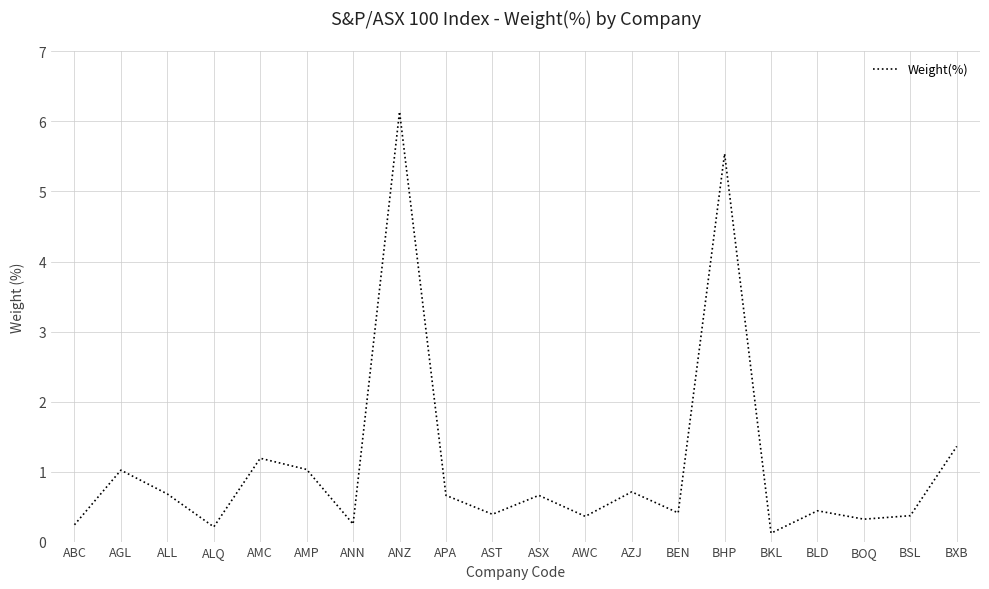

At which label is the value closest to 3?

BXB